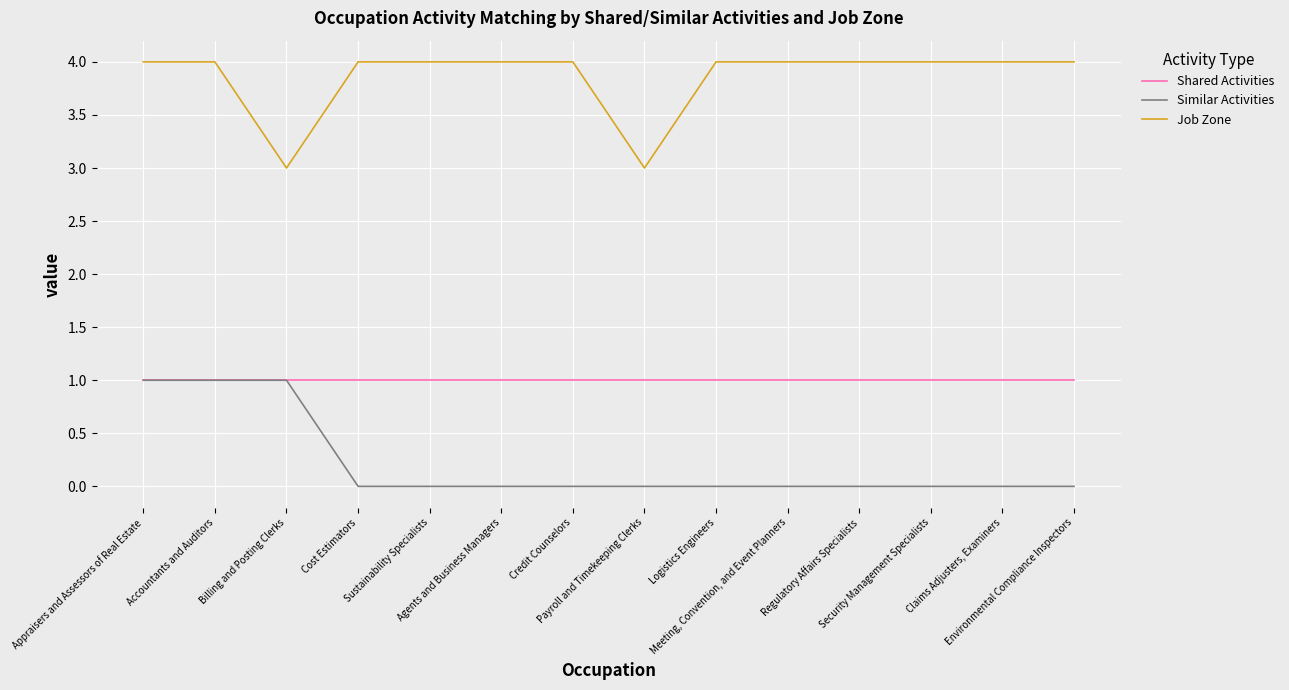

True or false: Job Zone and Shared Activities cross at least once.

False